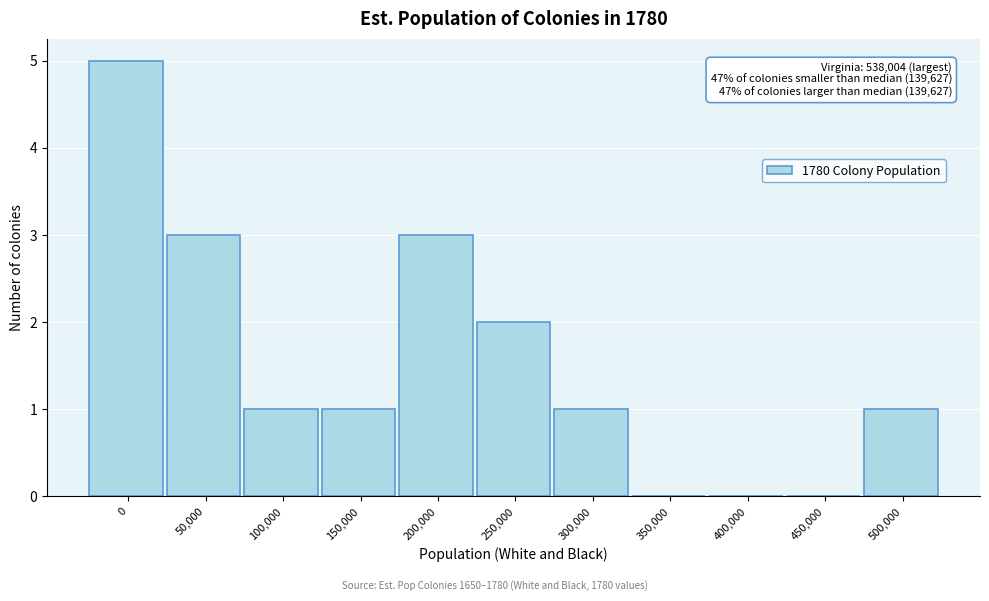

Reading left to right, list all the values displayed in this chart.

0=5	50,000=3	100,000=1	150,000=1	200,000=3	250,000=2	300,000=1	350,000=0	400,000=0	450,000=0	500,000=1